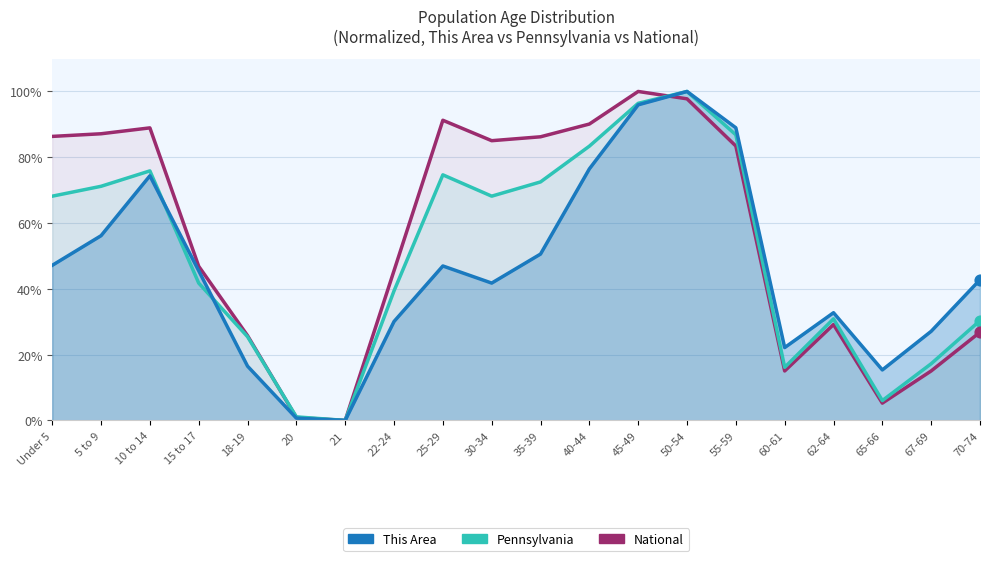

What is the total value across all series at 10 to 14?

239.2